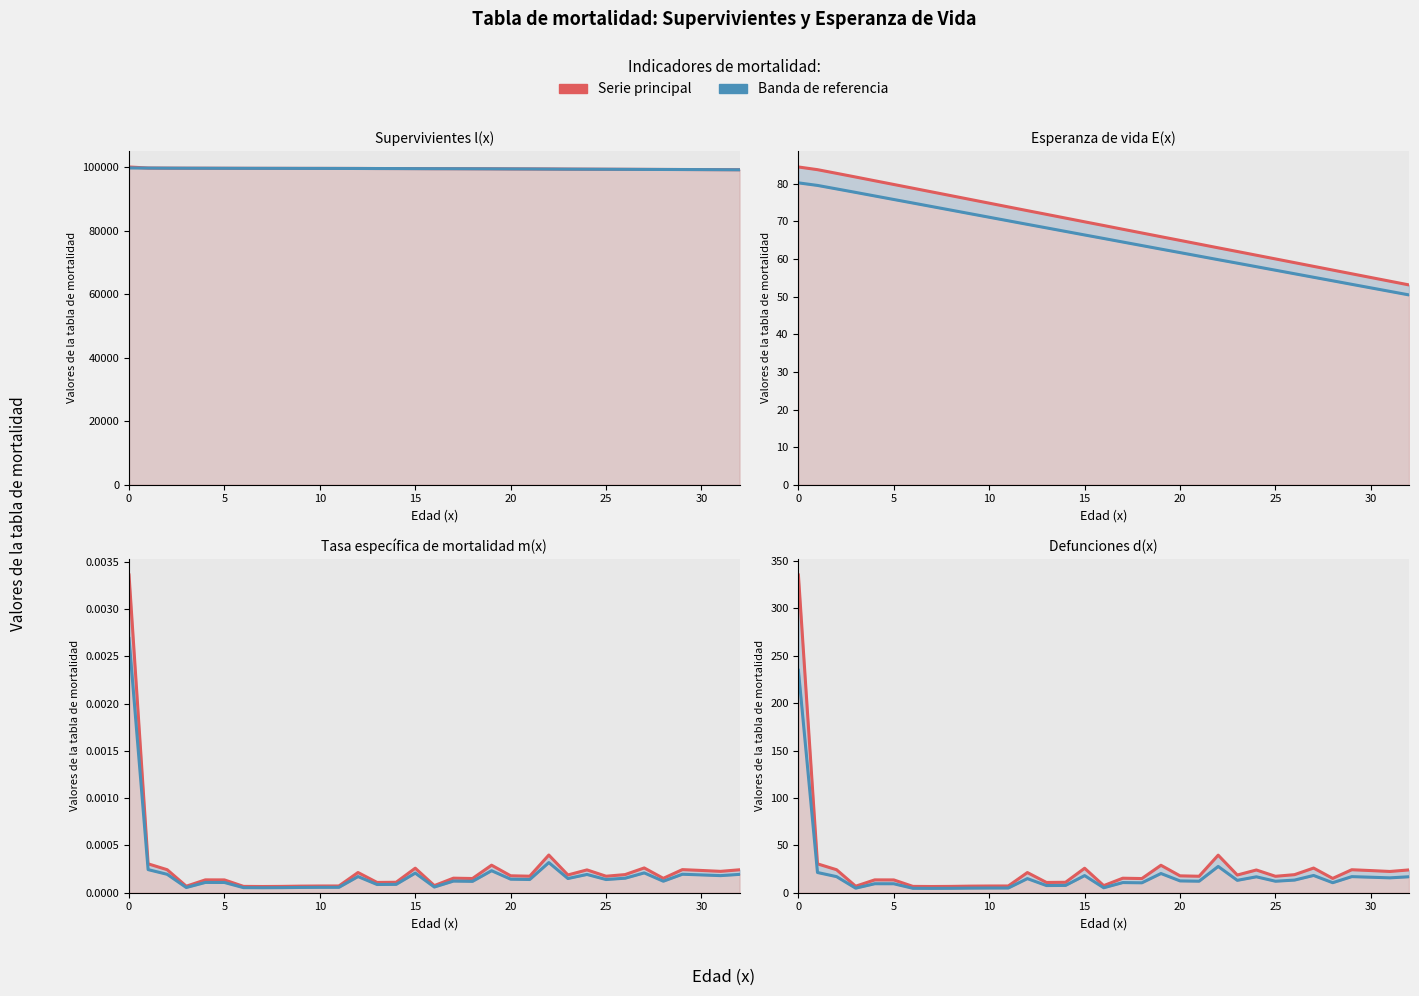

At which label is L(x) personas-año closest to 99405?

19